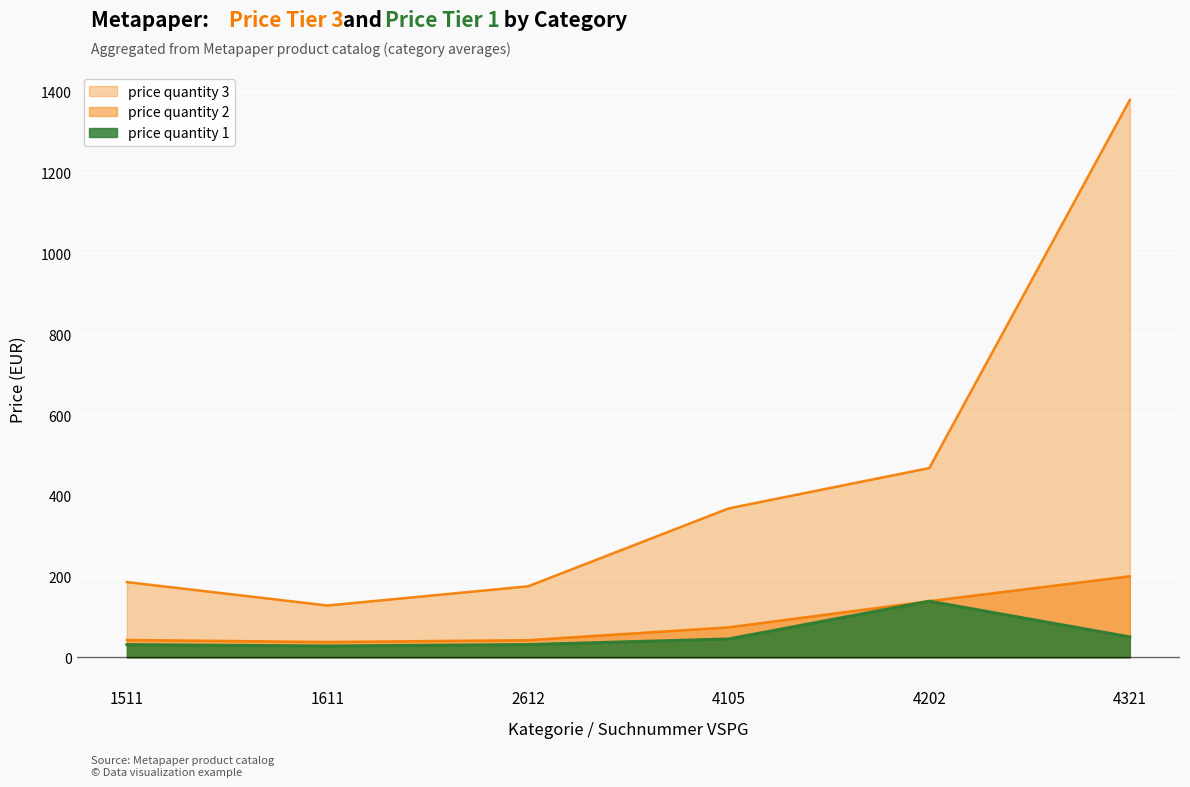

At how many categories does at least one series exceed 869?

1